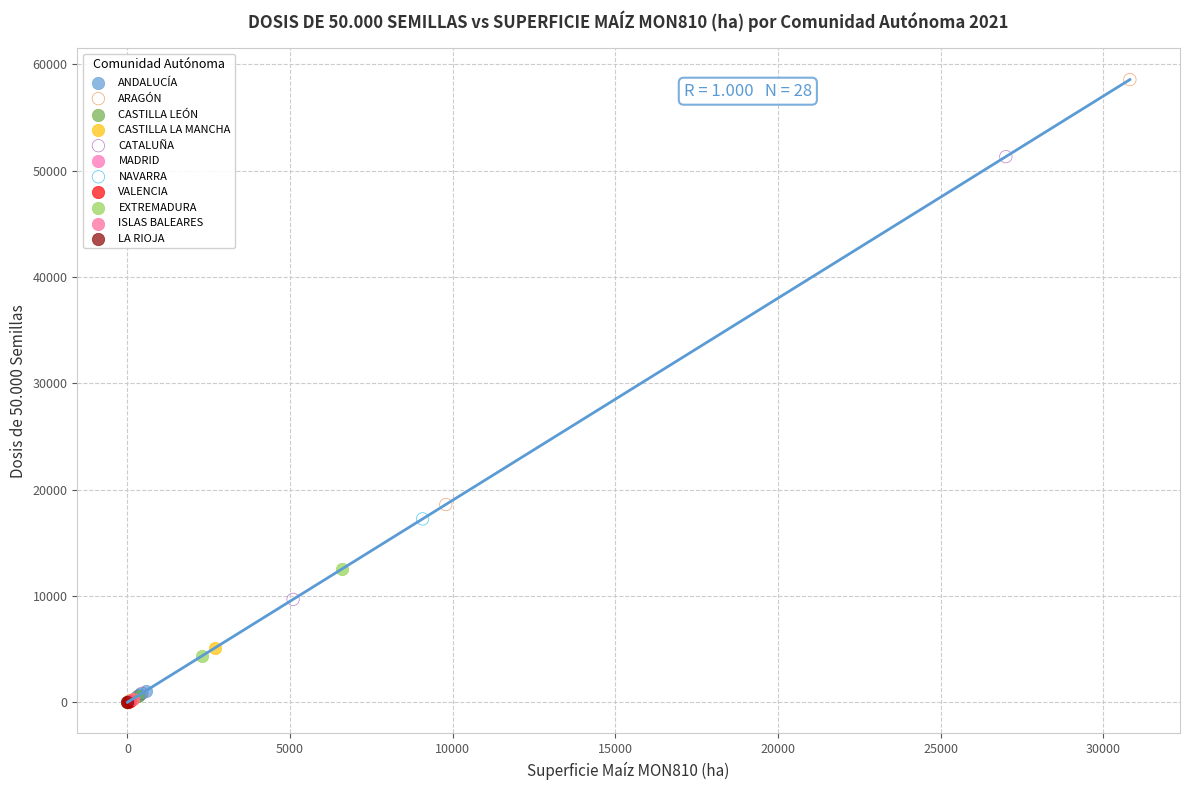

What are all the series names shown in the legend?

ANDALUCÍA, ARAGÓN, CASTILLA LEÓN, CASTILLA LA MANCHA, CATALUÑA, MADRID, NAVARRA, VALENCIA, EXTREMADURA, ISLAS BALEARES, LA RIOJA